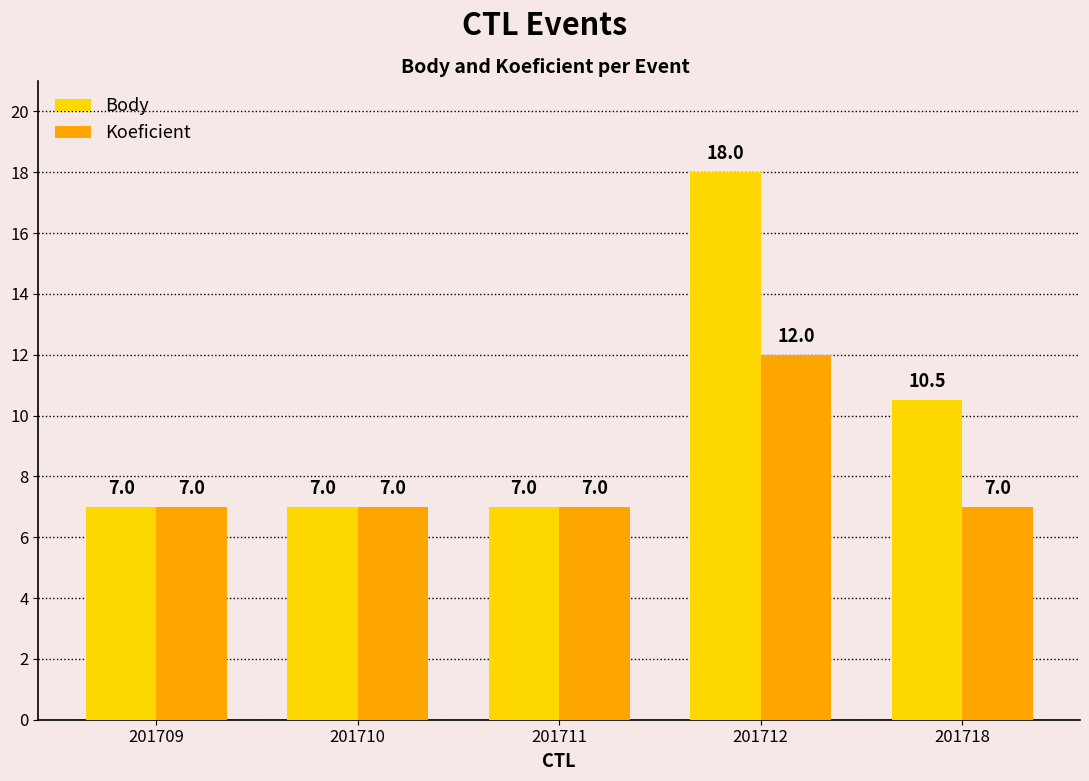

What is the total value across all series at 201710?

14.0